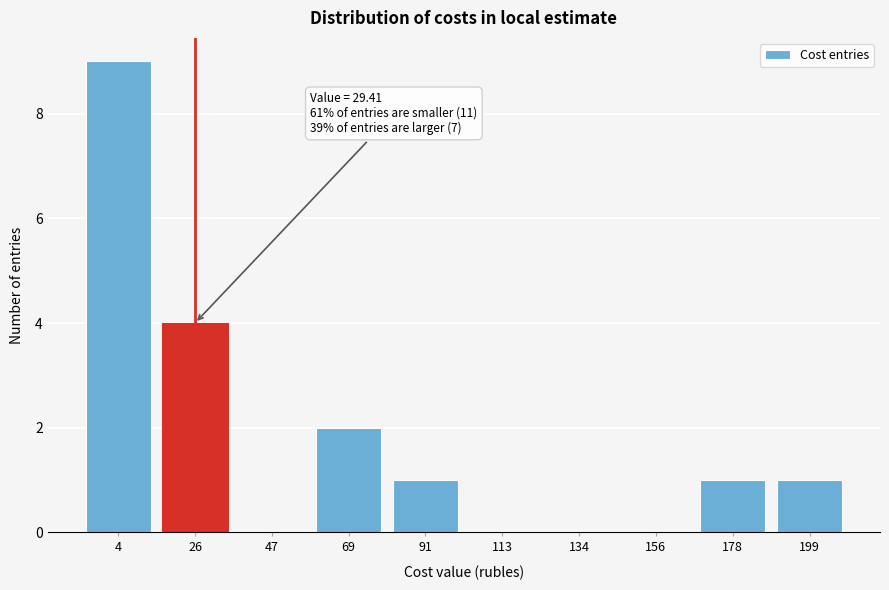

Reading right to left, what are all the values shown in this chart?

199=1	178=1	156=0	134=0	113=0	91=1	69=2	47=0	26=4	4=9